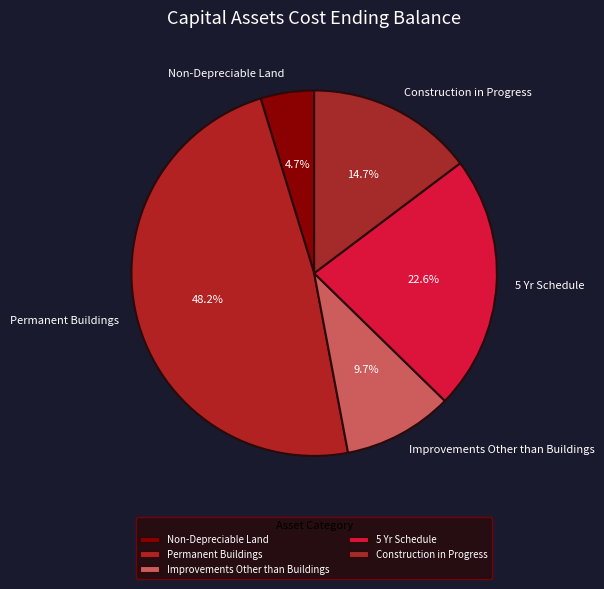

The 5 Yr Schedule slice represents 16% of the pie. True or false?

False